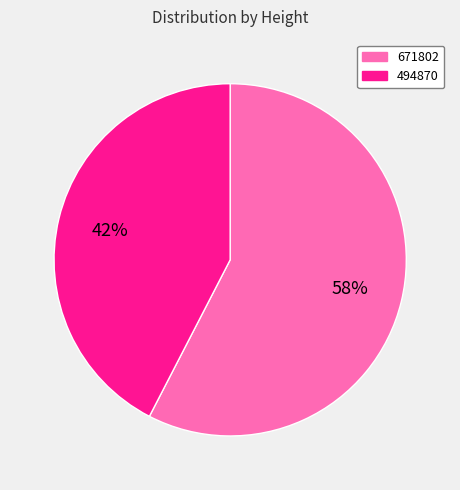

Which slice represents more than half of the pie?

671802